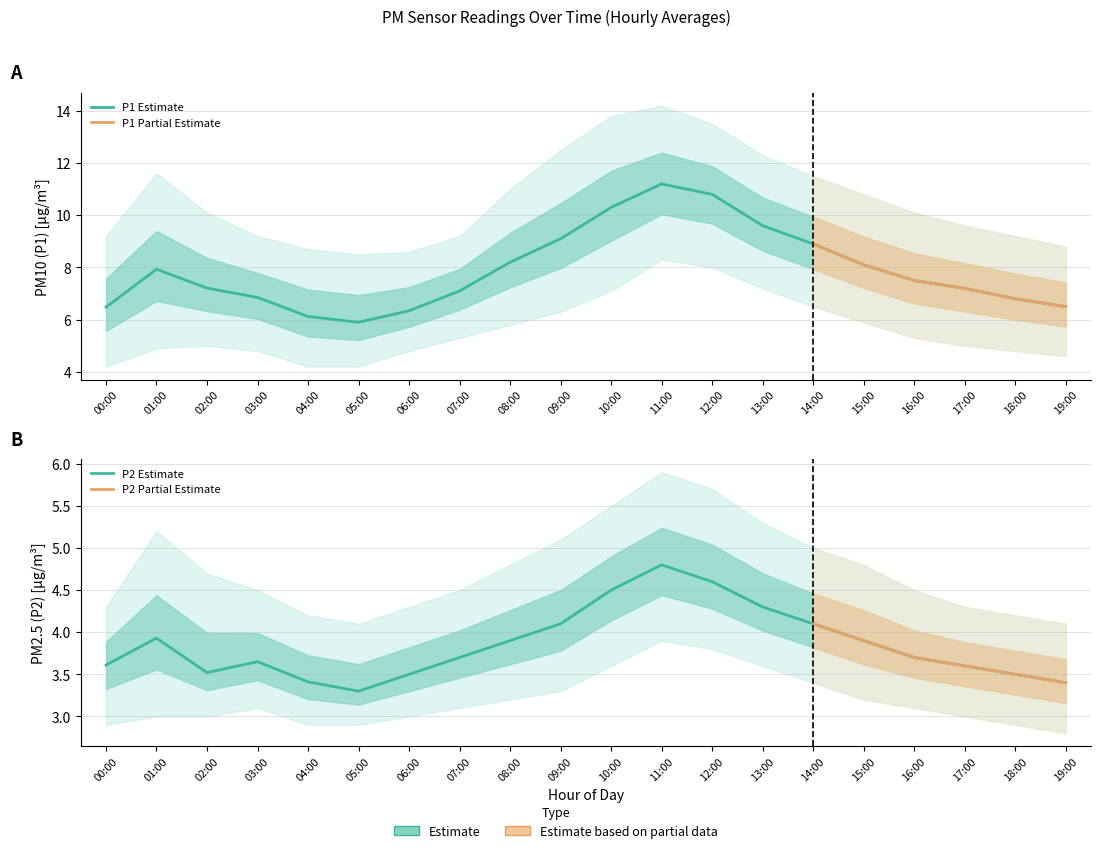

Which has a higher value, 04:00 or 14:00?

14:00